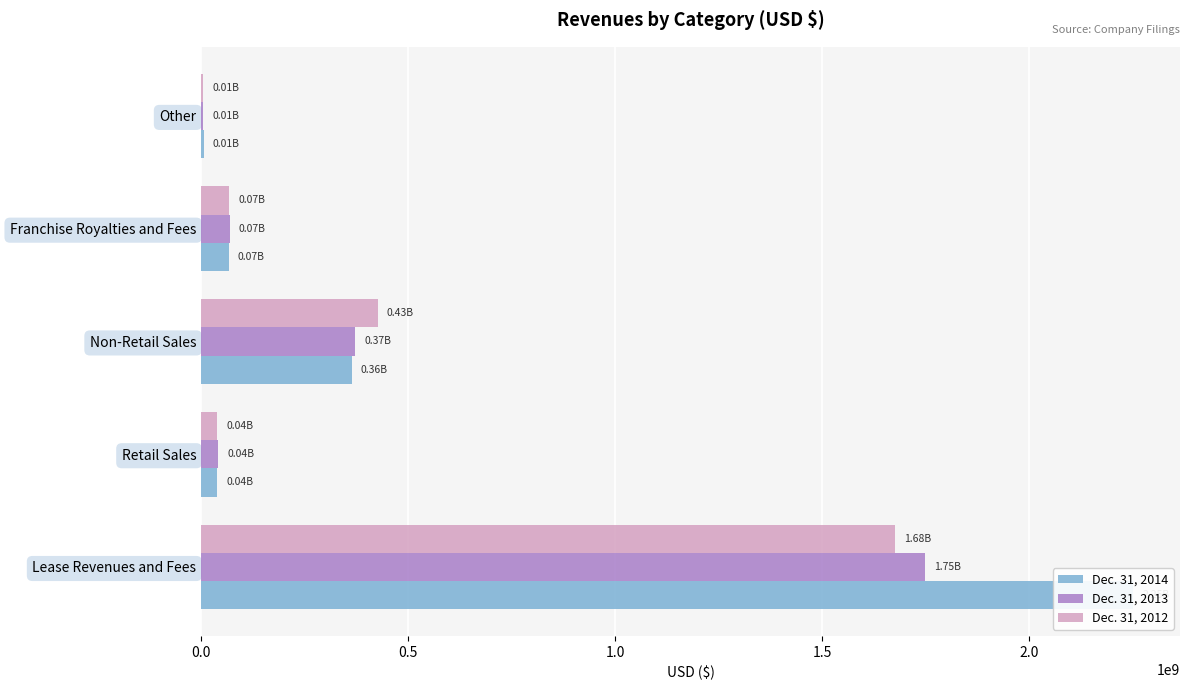

What is the average value of the Dec. 31, 2013 series?

446926200